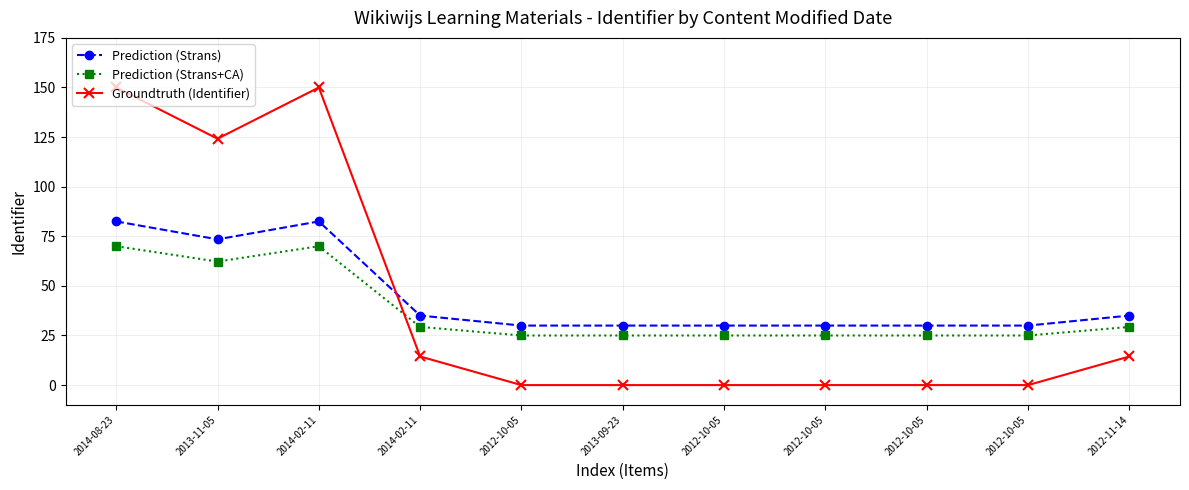

What is the total value across all series at 2013-11-05?

259.9